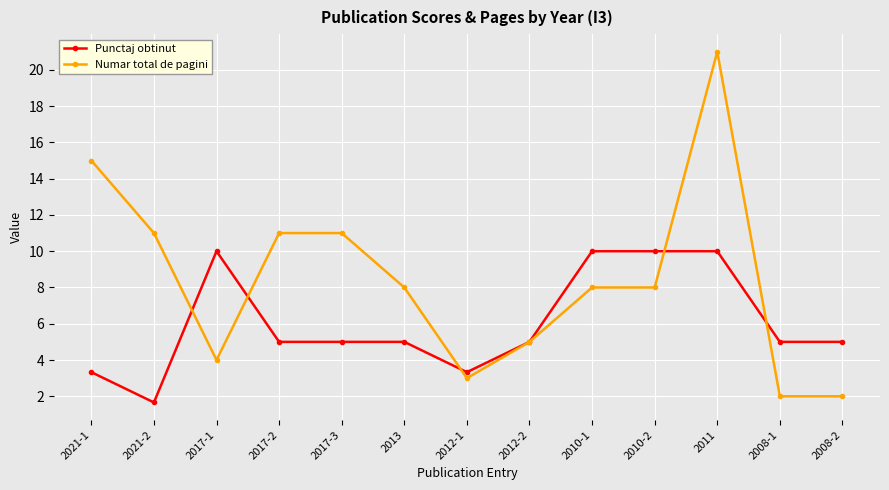

The value of Numar total de pagini at 2017-3 is 11.0. True or false?

True